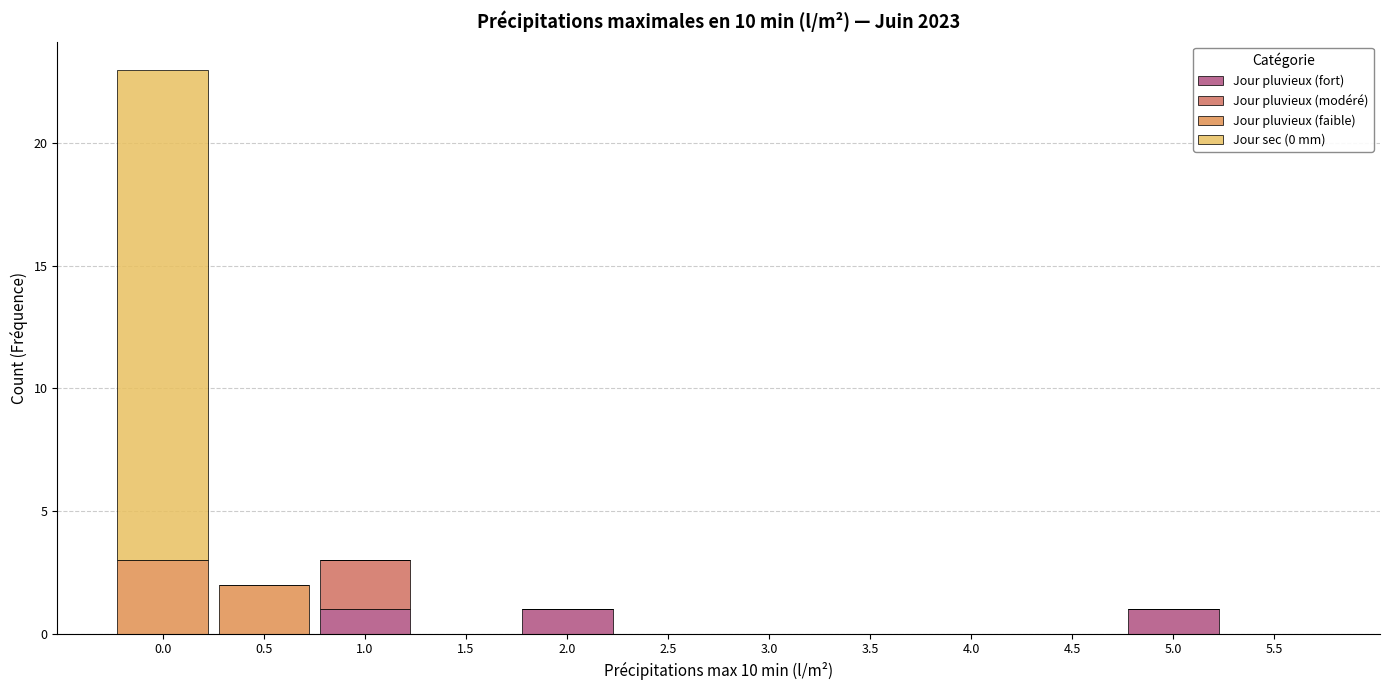

What is the total height of the stacked bar covering 4.75 to 5.25 on the x-axis? The values are not printed on the chart, so give them approximately, as read against the axis.

1